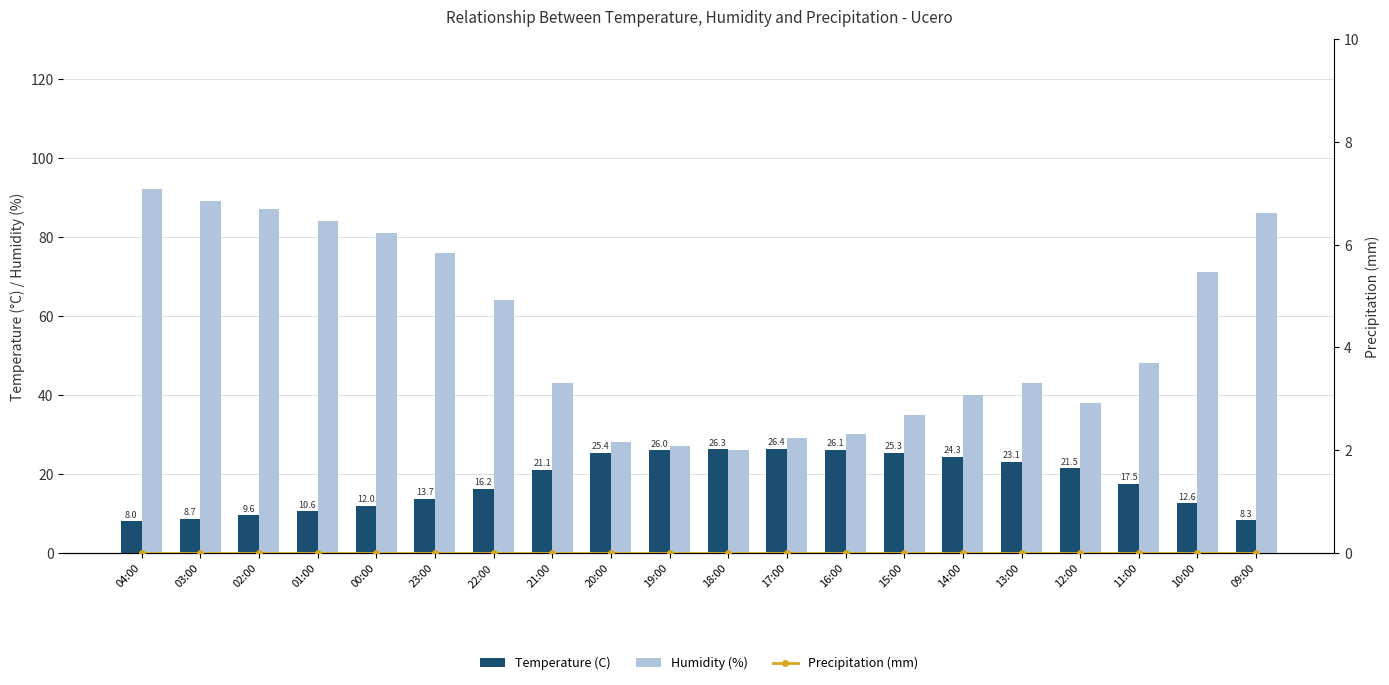

What are all the series names shown in the legend?

Temperature (C), Humidity (%), Precipitation (mm)